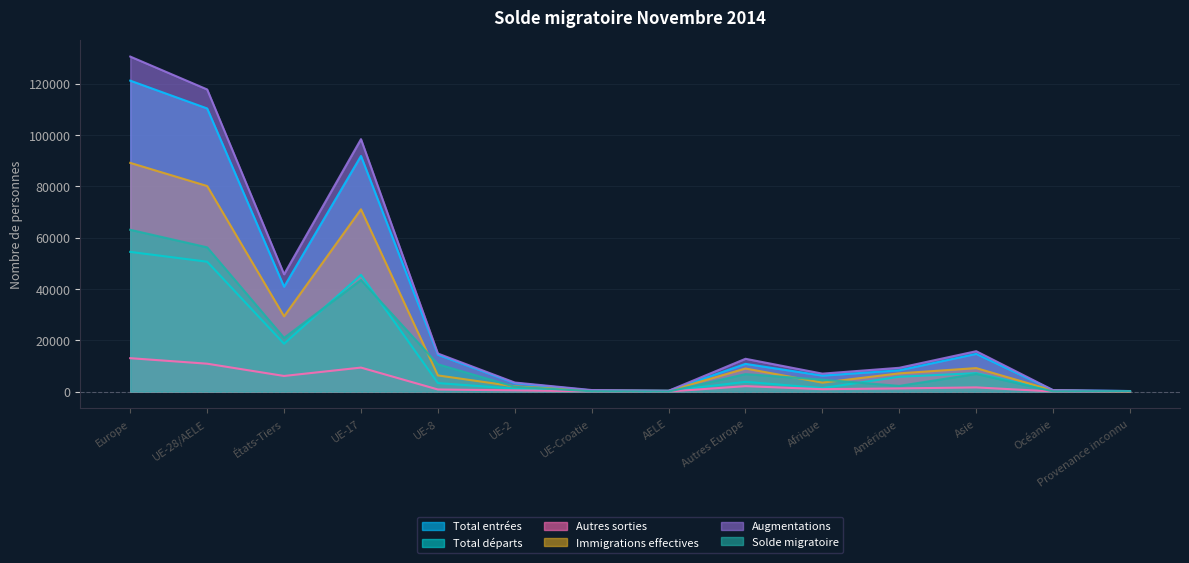

What is the label of the 3rd point from the left?

États-Tiers